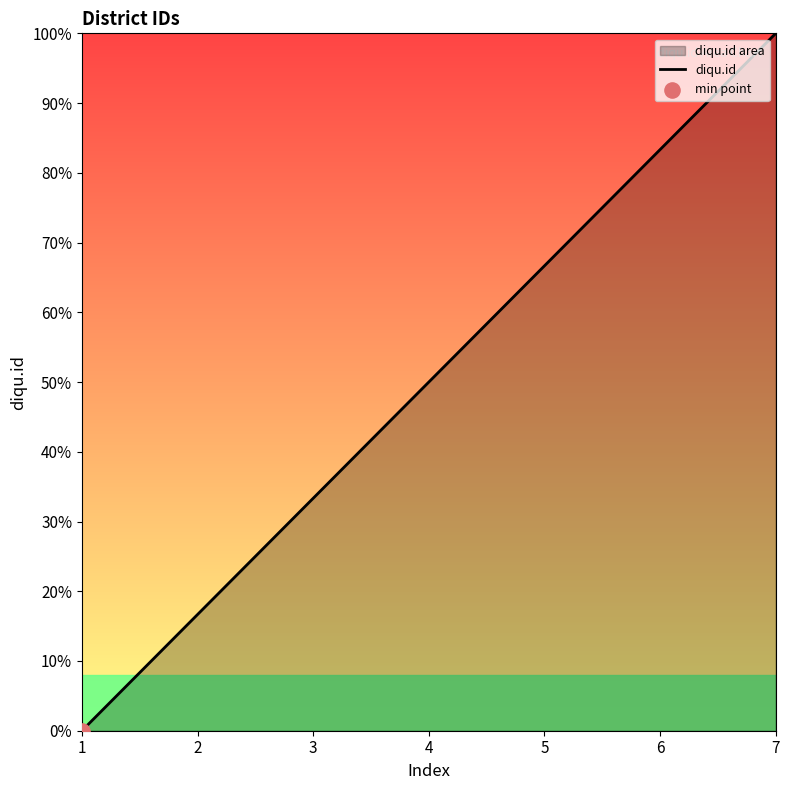

Which has a higher value, 1 or 6?

6